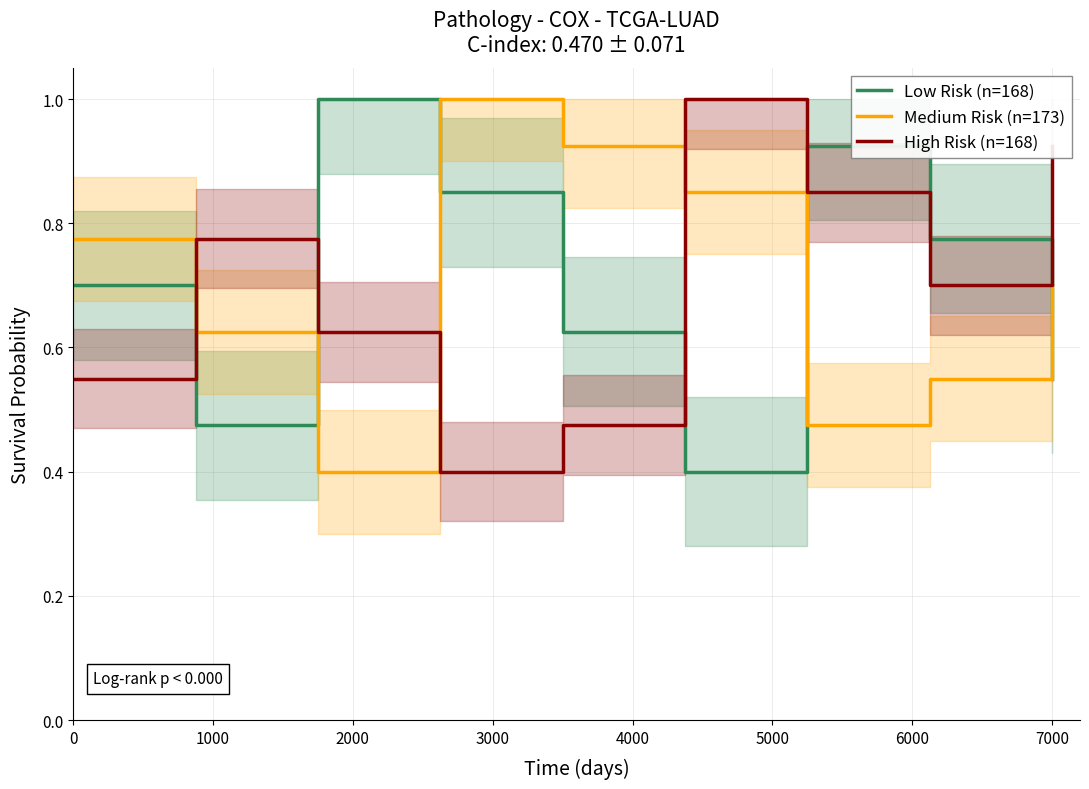

Is it true that High Risk (n=168) equals 0.6 at 7000?

False